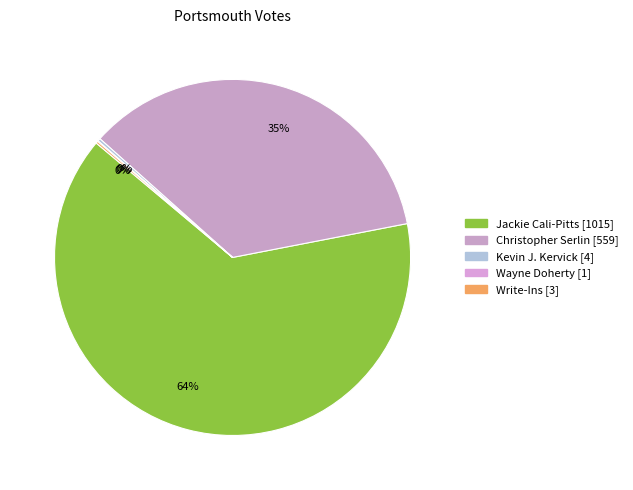

What percentage is the Christopher Serlin slice, to the nearest percent?

35%